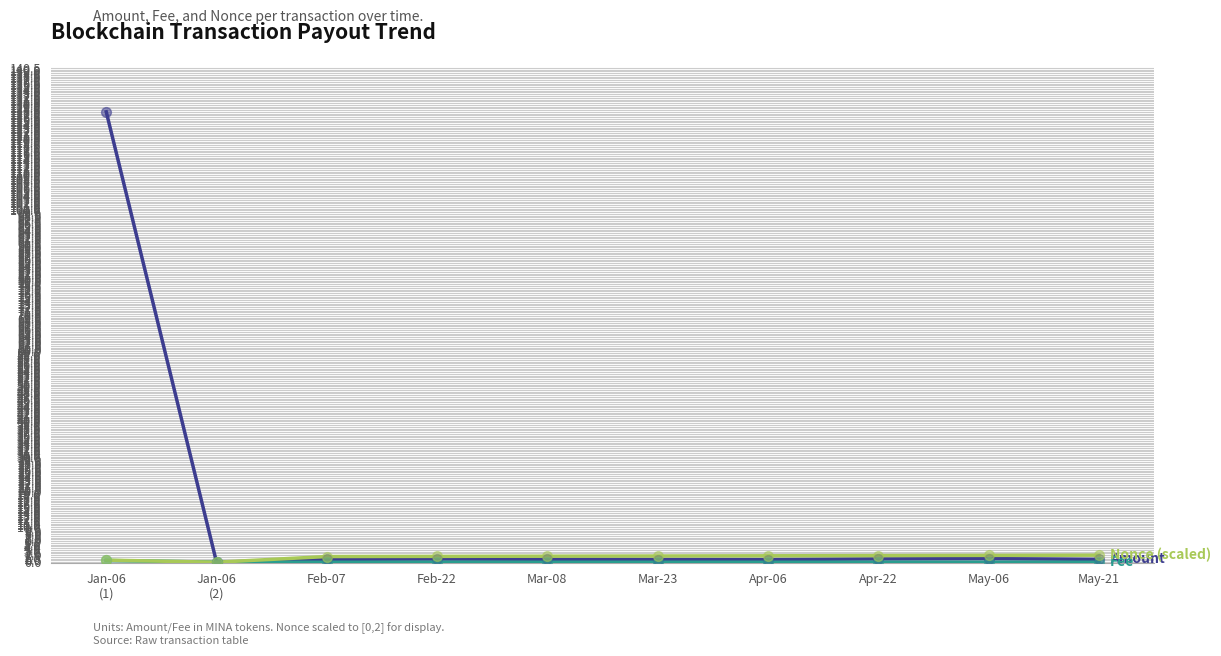

What is the greatest value displayed?

128.0